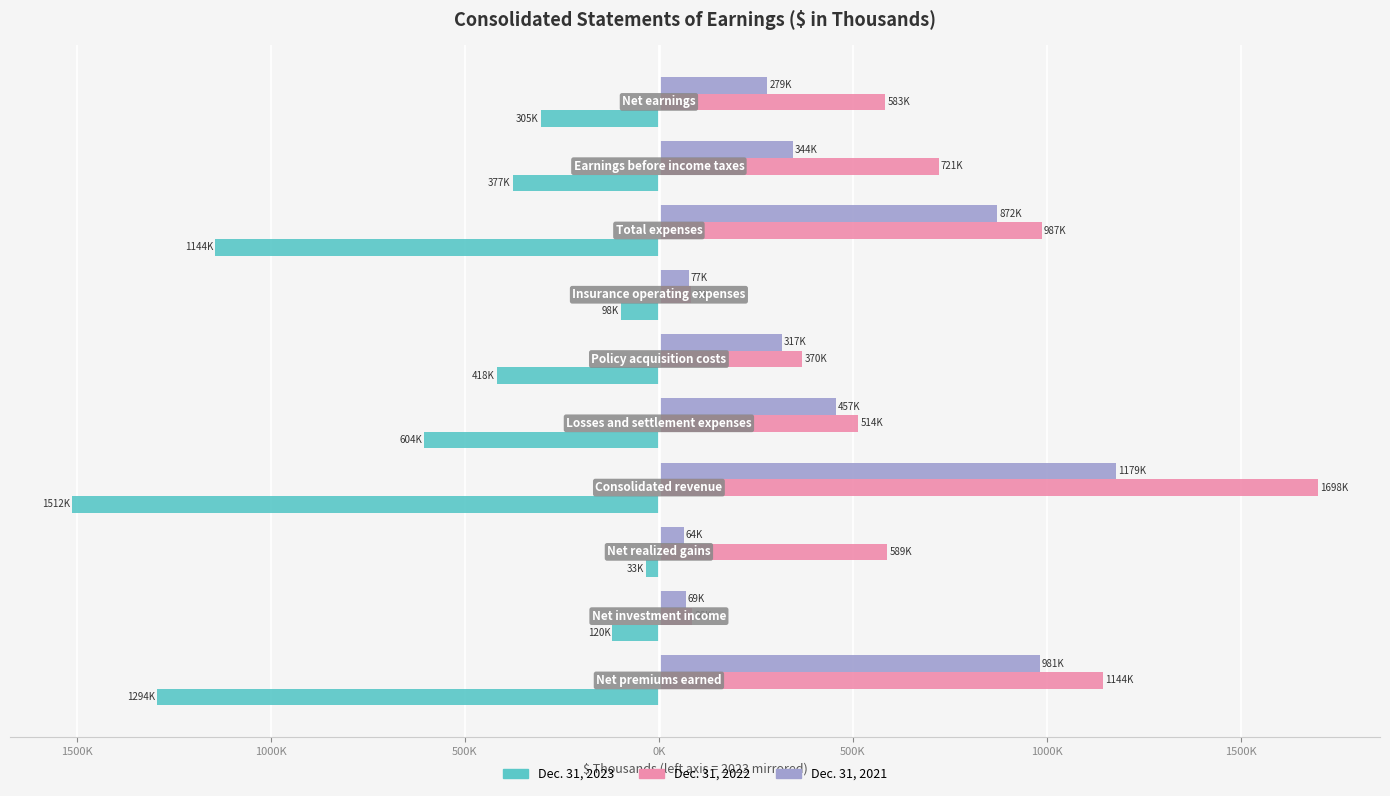

What is the average value of the Dec. 31, 2021 series?

463987